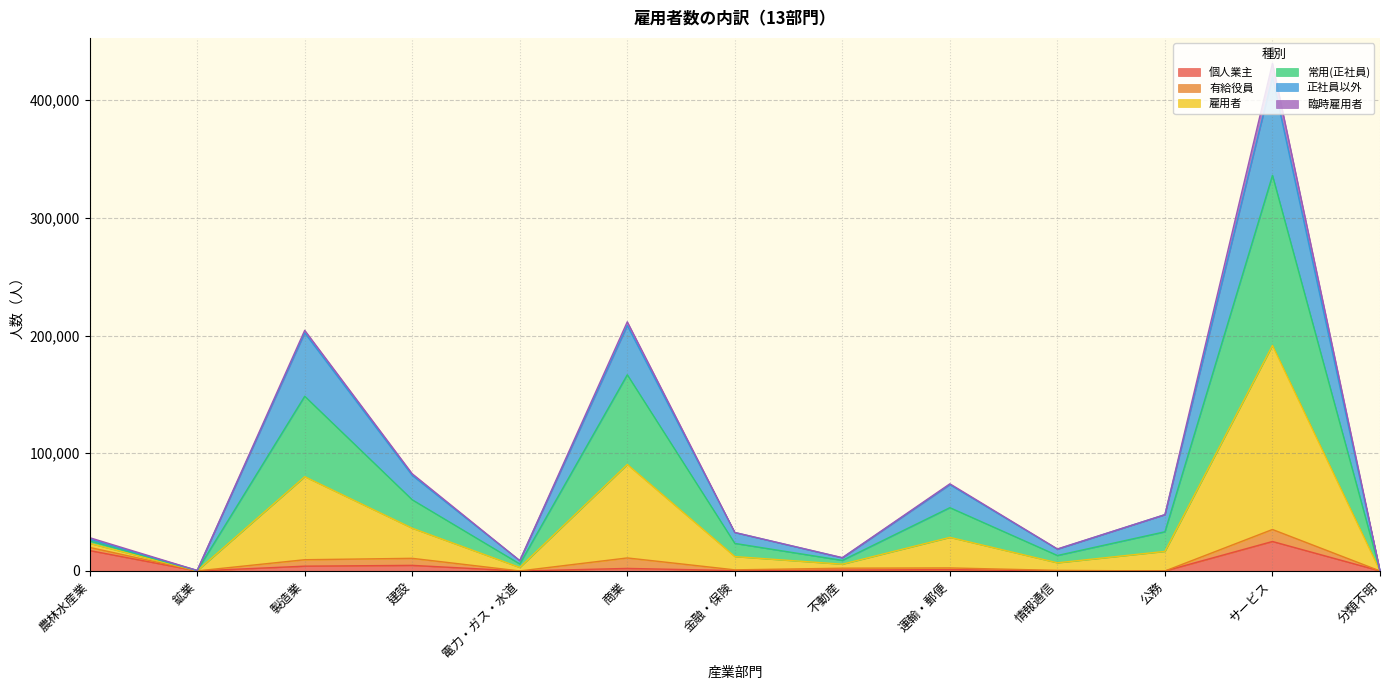

At how many categories does at least one series exceed 389885?

1